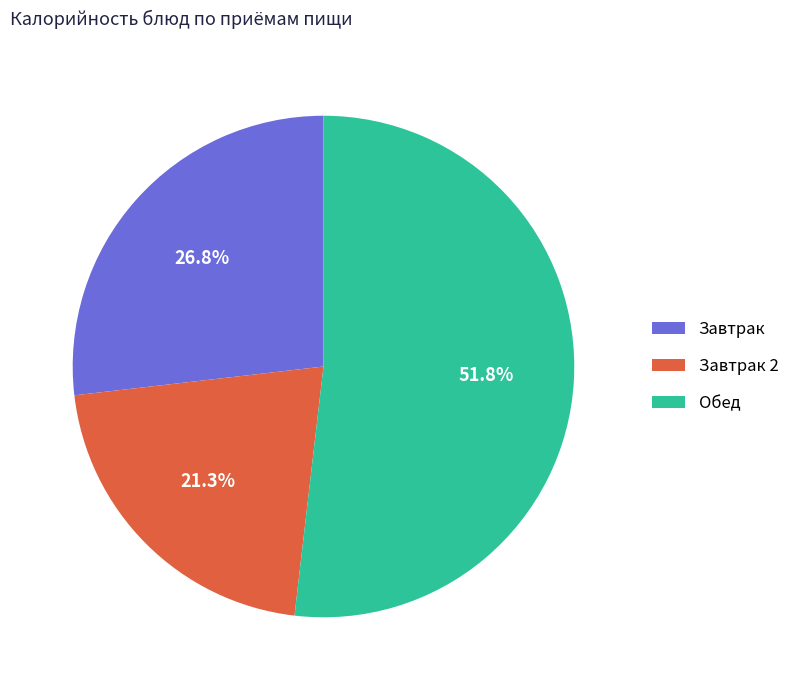

How many segments does this pie chart have?

3